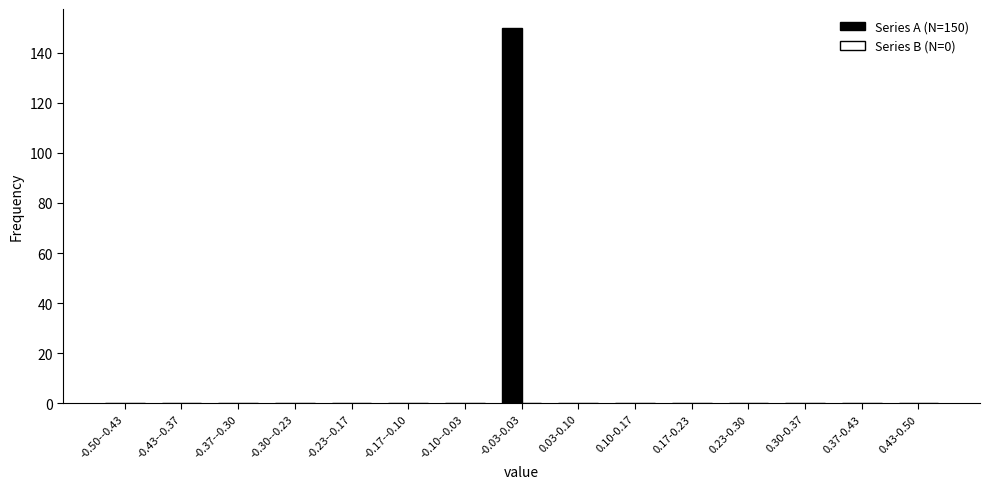

Reading right to left, what are all the values shown in this chart?

0.43-0.50=0	0.37-0.43=0	0.30-0.37=0	0.23-0.30=0	0.17-0.23=0	0.10-0.17=0	0.03-0.10=0	-0.03-0.03=150	-0.10--0.03=0	-0.17--0.10=0	-0.23--0.17=0	-0.30--0.23=0	-0.37--0.30=0	-0.43--0.37=0	-0.50--0.43=0